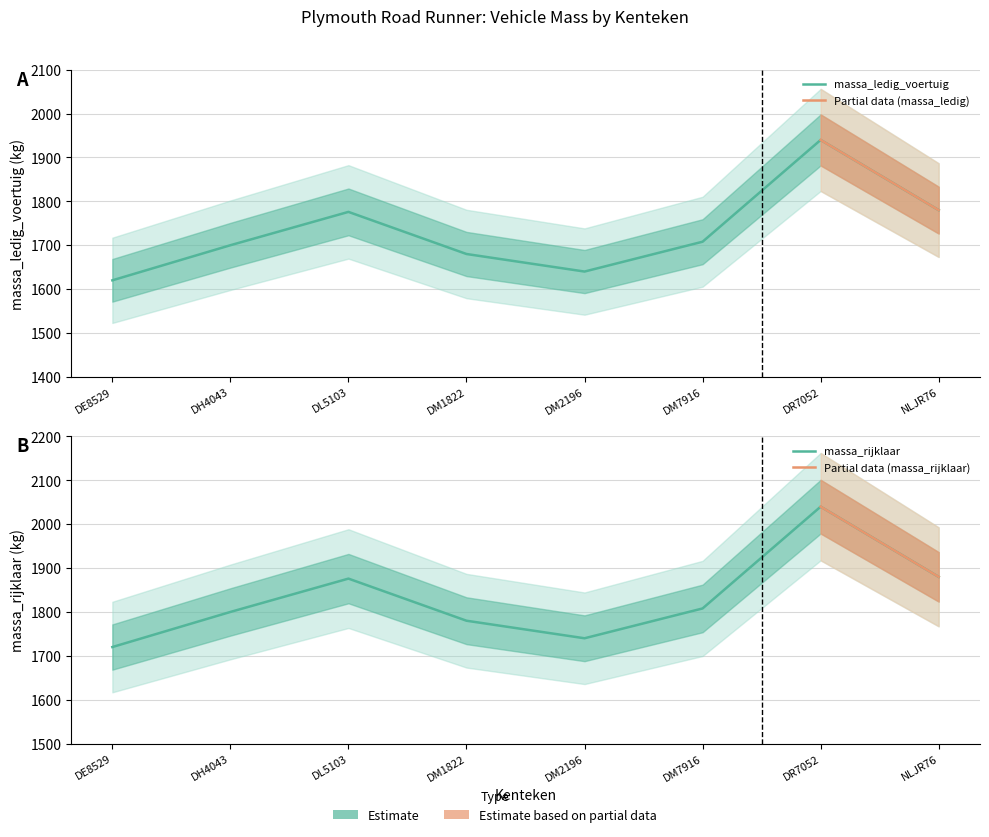

At which category is the sum across all series the highest?

DR7052